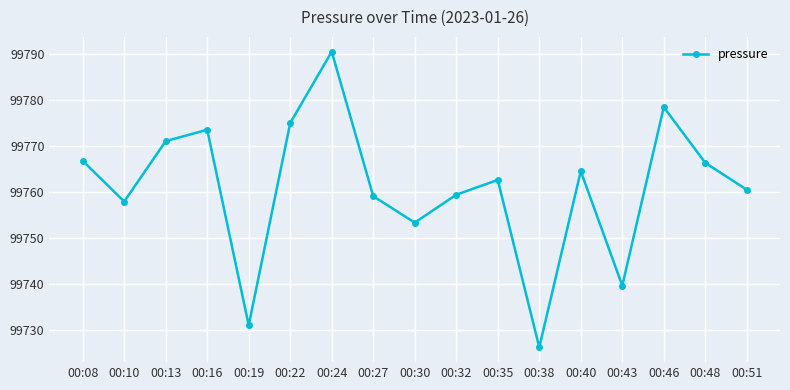

At which category does the data reach its first local valley?

00:10